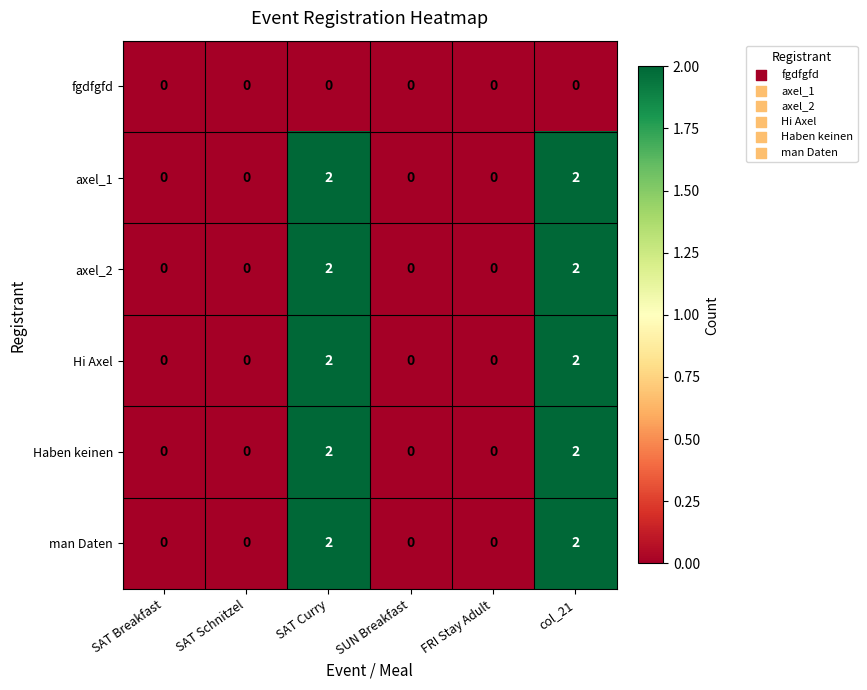

How many Hi Axel values are between 0 and 2?

6